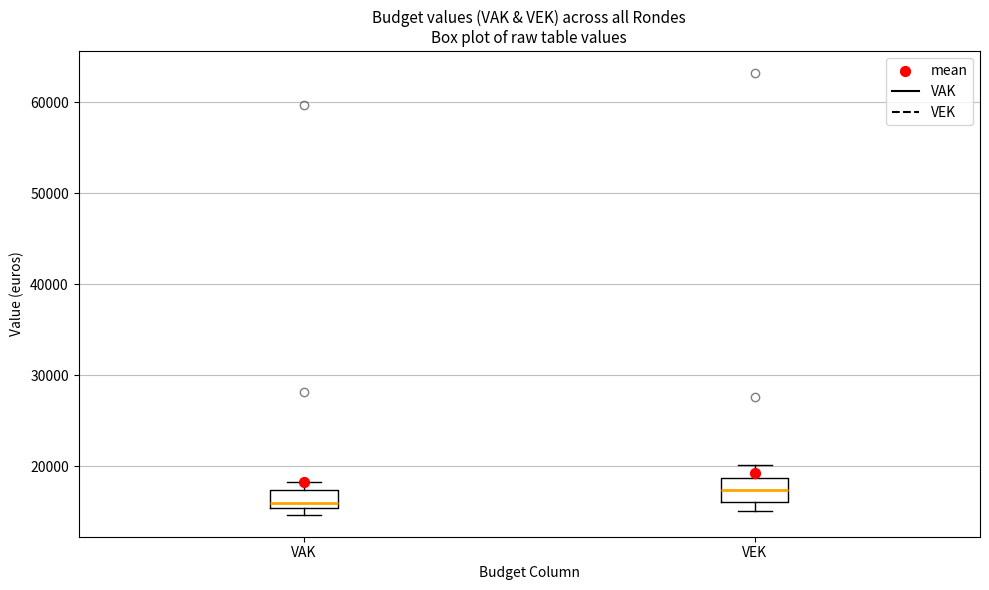

Reading left to right, read every box against the y-axis: the position of its median line, the range the box covers, and the ends of its whiskers. The values are not printed on the chart, so give them approximately, as read against the axis.

VAK: median 16000, box 15000 to 17000, whiskers 15000 (just below the box's lower edge) to 18000
VEK: median 17000, box 16000 to 19000, whiskers 15000 to 20000